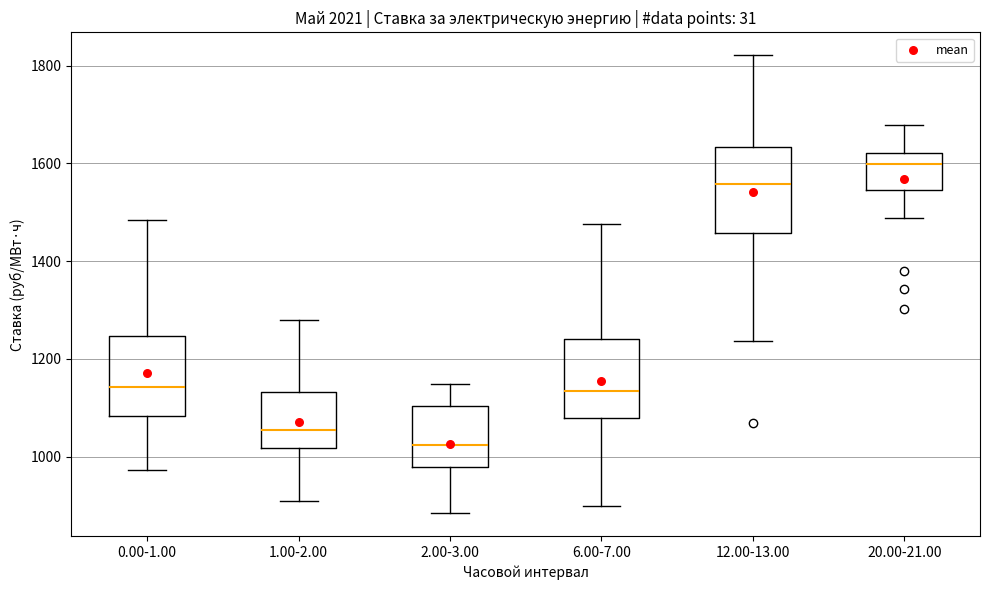

Where is the lower edge of the box for 1.00-2.00 on the y-axis? The values are not printed on the chart, so give them approximately, as read against the axis.

1020